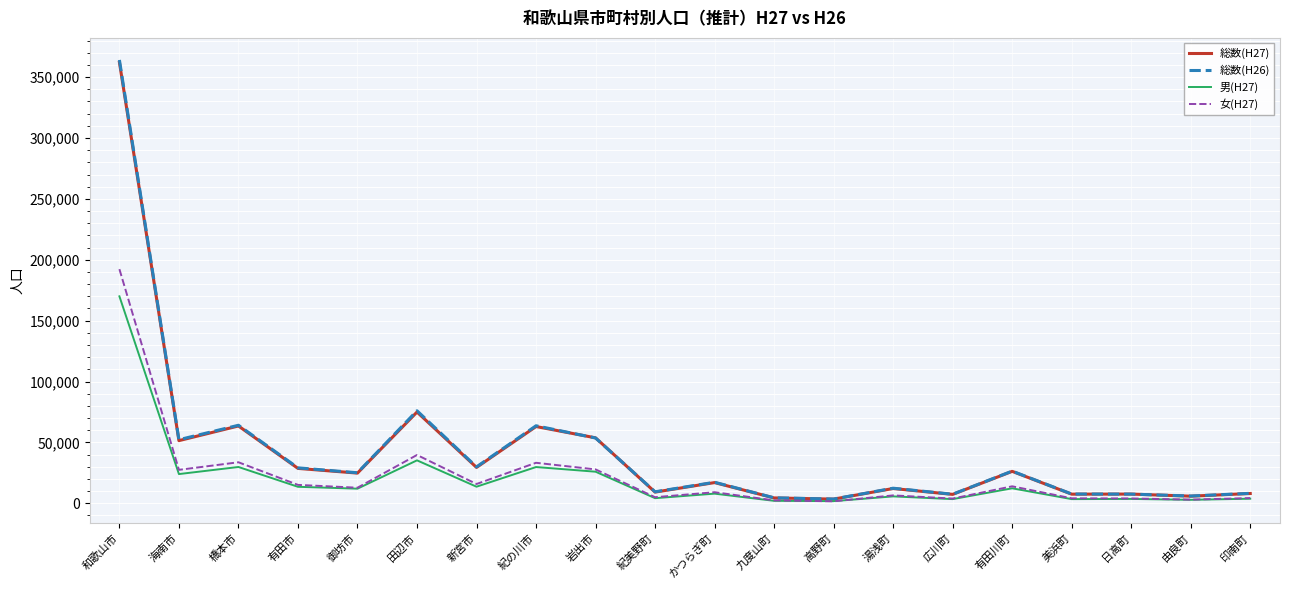

Is it true that 男(H27) equals 35262 at 田辺市?

True